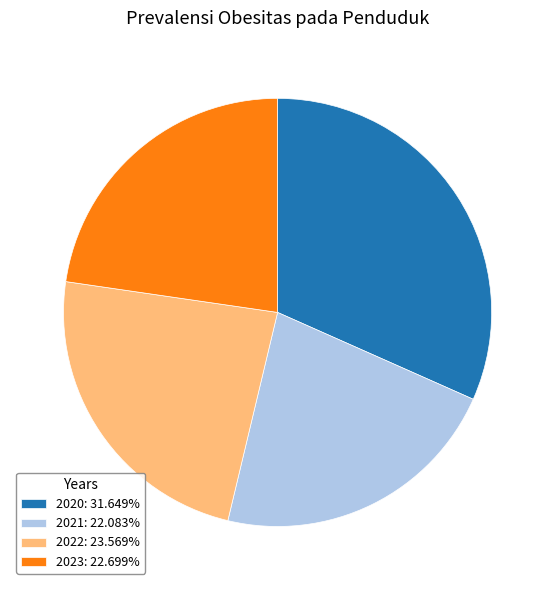

Count the number of slices in the pie.

4